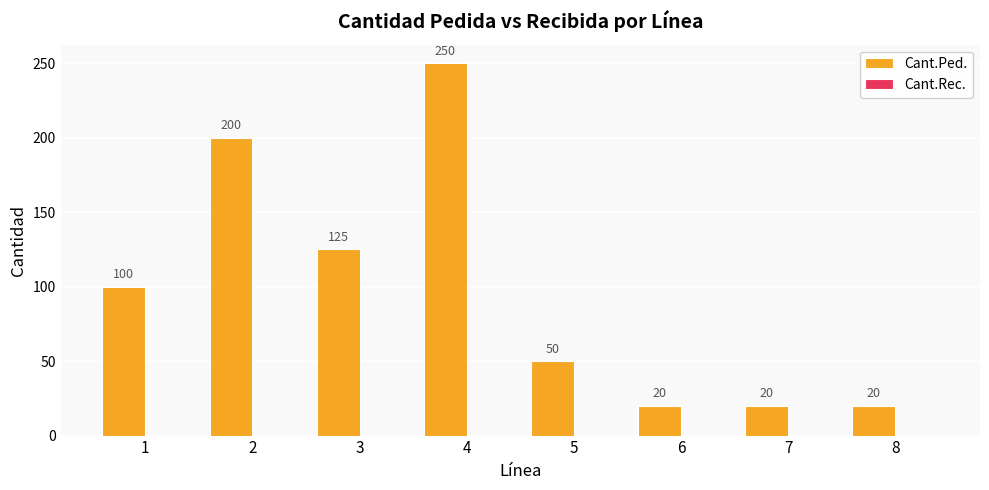

At which category does the chart reach its peak across all series?

4